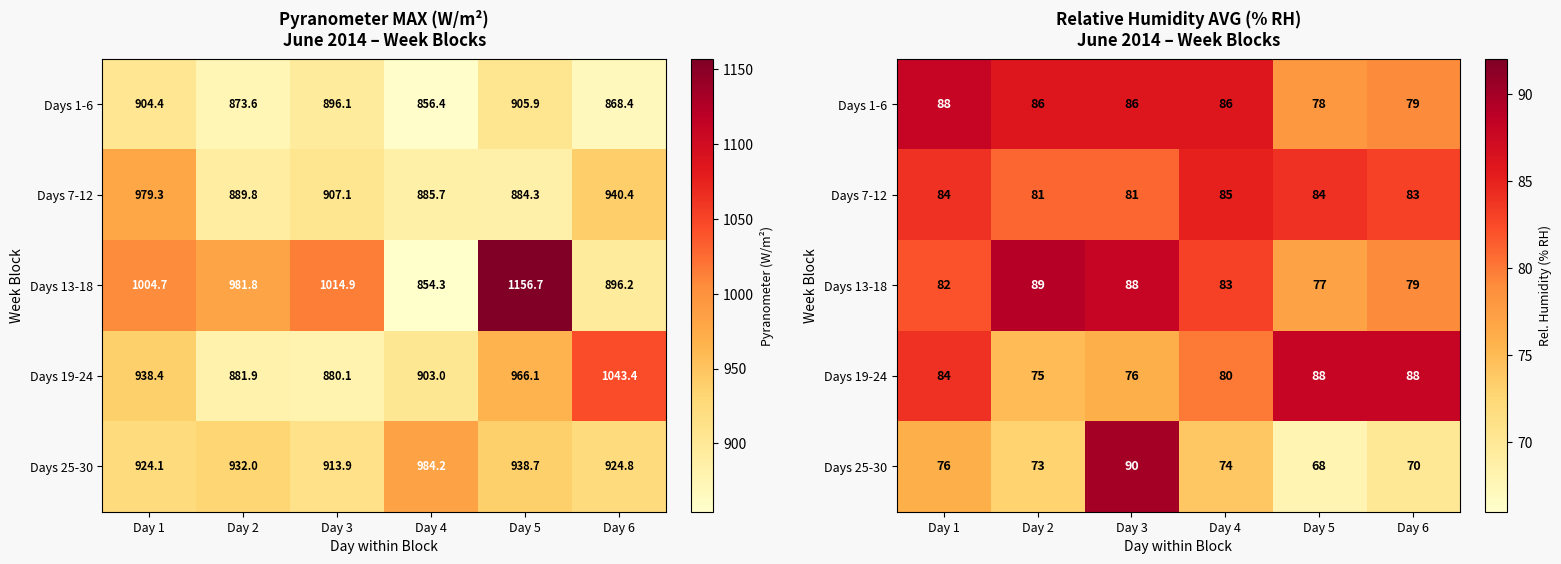

At which category is the sum across all series the highest?

Day 3